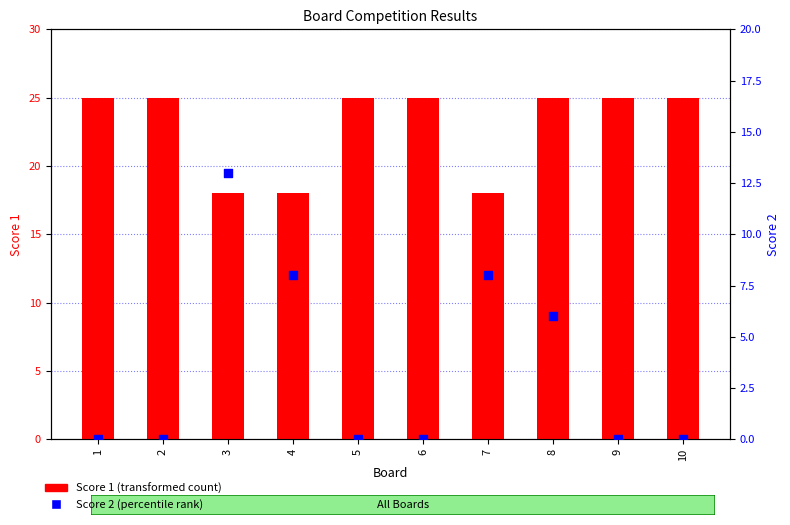

What is the total value across all series at 4?

26